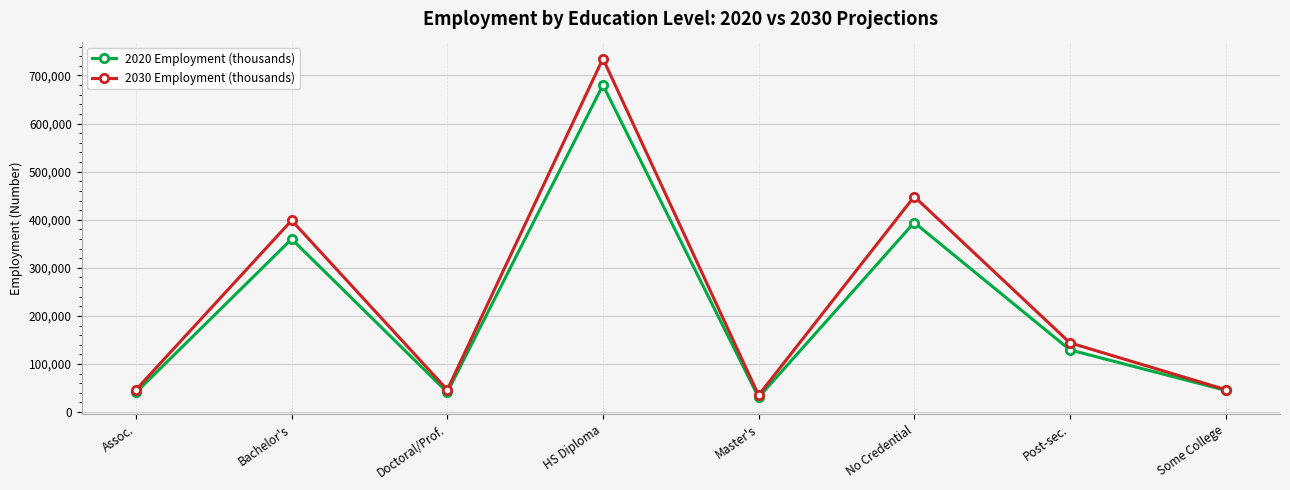

At which label does 2020 Employment (thousands) reach its peak?

HS Diploma